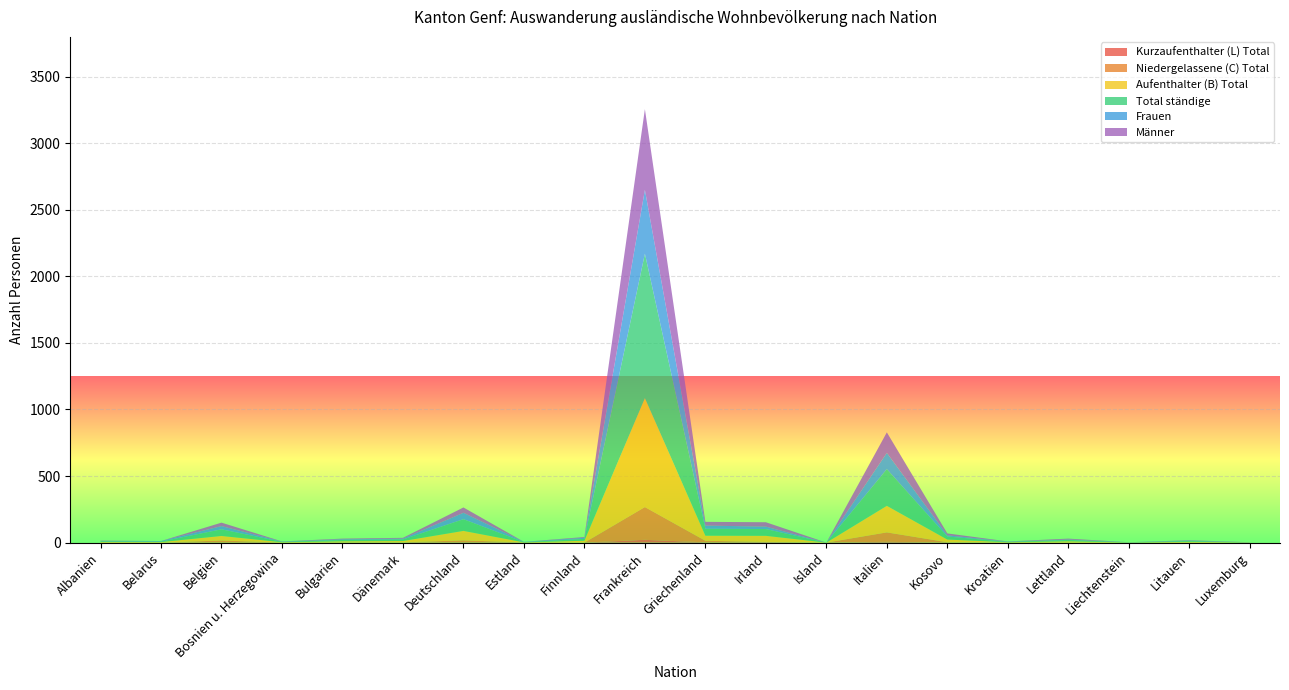

Reading left to right, what are all the values shown in this chart?

Aufenthalter (B) Total: Albanien=5	Belarus=4	Belgien=34	Bosnien u. Herzegowina=3	Bulgarien=8	Dänemark=10	Deutschland=71	Estland=1	Finnland=14	Frankreich=818	Griechenland=38	Irland=46	Island=0	Italien=199	Kosovo=20	Kroatien=2	Lettland=10	Liechtenstein=1	Litauen=6	Luxemburg=1
Niedergelassene (C) Total: Albanien=0	Belarus=0	Belgien=15	Bosnien u. Herzegowina=0	Bulgarien=2	Dänemark=2	Deutschland=14	Estland=0	Finnland=0	Frankreich=246	Griechenland=12	Irland=2	Island=0	Italien=71	Kosovo=3	Kroatien=1	Lettland=0	Liechtenstein=0	Litauen=0	Luxemburg=0
Kurzaufenthalter (L) Total: Albanien=0	Belarus=0	Belgien=1	Bosnien u. Herzegowina=0	Bulgarien=0	Dänemark=0	Deutschland=3	Estland=1	Finnland=0	Frankreich=21	Griechenland=2	Irland=3	Island=0	Italien=6	Kosovo=0	Kroatien=0	Lettland=0	Liechtenstein=0	Litauen=0	Luxemburg=0
Total ständige: Albanien=5	Belarus=4	Belgien=50	Bosnien u. Herzegowina=3	Bulgarien=10	Dänemark=12	Deutschland=88	Estland=2	Finnland=14	Frankreich=1085	Griechenland=52	Irland=51	Island=0	Italien=276	Kosovo=23	Kroatien=3	Lettland=10	Liechtenstein=1	Litauen=6	Luxemburg=1
Frauen: Albanien=2	Belarus=4	Belgien=24	Bosnien u. Herzegowina=2	Bulgarien=5	Dänemark=6	Deutschland=48	Estland=2	Finnland=8	Frankreich=479	Griechenland=24	Irland=18	Island=0	Italien=122	Kosovo=9	Kroatien=2	Lettland=3	Liechtenstein=1	Litauen=3	Luxemburg=0
Männer: Albanien=3	Belarus=0	Belgien=26	Bosnien u. Herzegowina=1	Bulgarien=5	Dänemark=6	Deutschland=40	Estland=0	Finnland=6	Frankreich=606	Griechenland=28	Irland=33	Island=0	Italien=154	Kosovo=14	Kroatien=1	Lettland=7	Liechtenstein=0	Litauen=3	Luxemburg=1